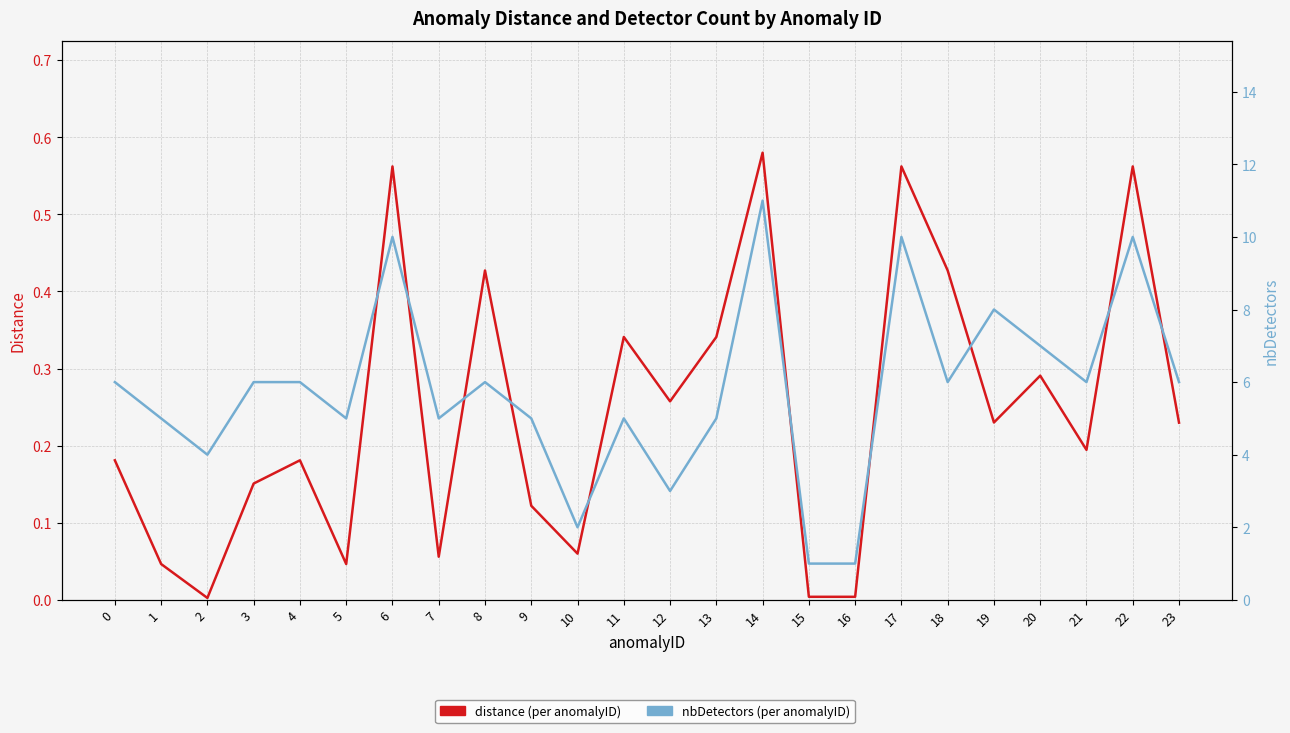

How many lines are shown in the chart?

2